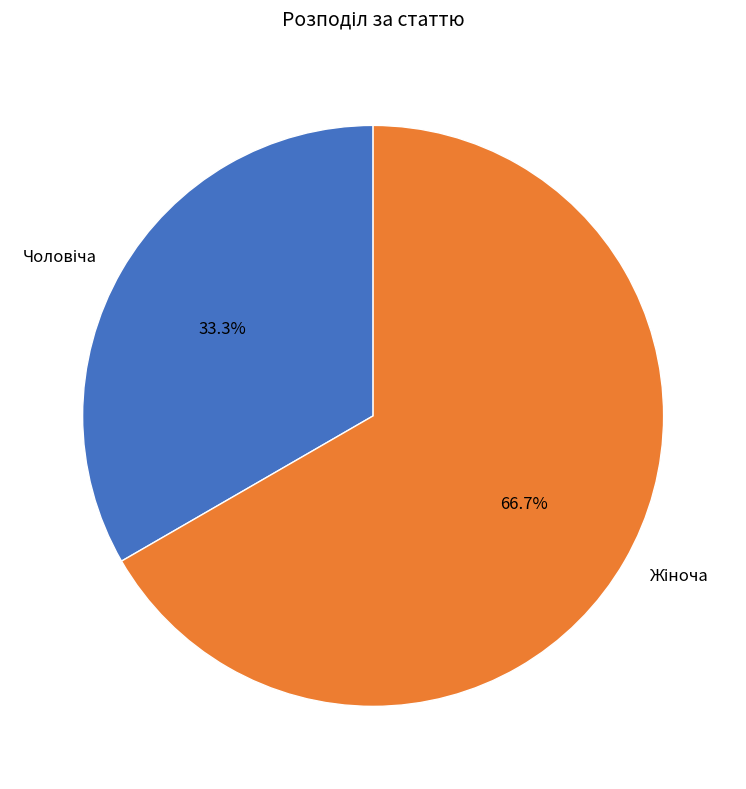

Does any single category account for the majority?

Yes